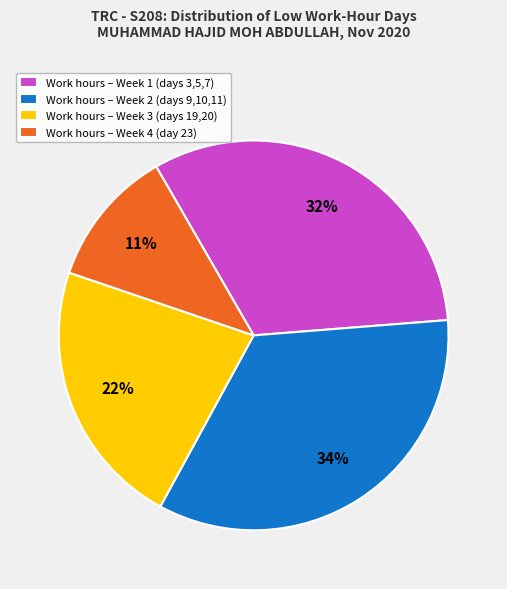

How many segments does this pie chart have?

4